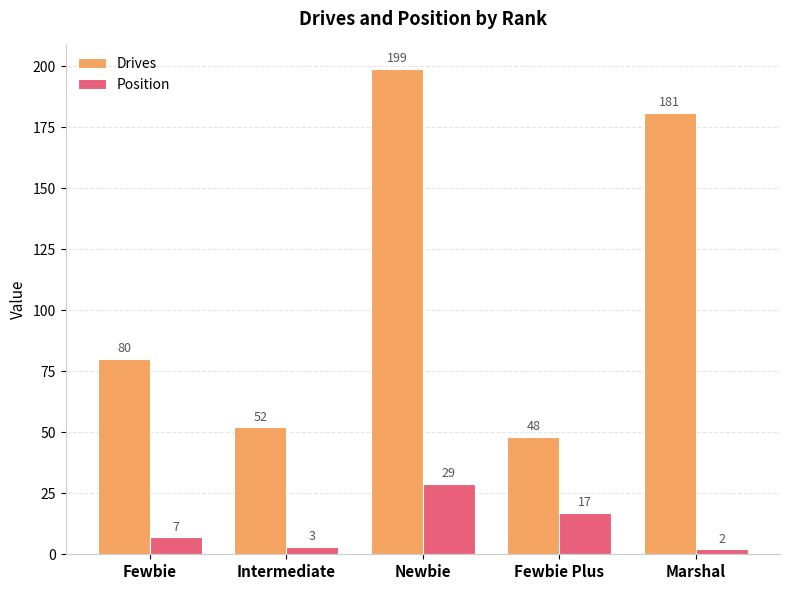

What is the difference between the Position values at Fewbie Plus and Intermediate?

14